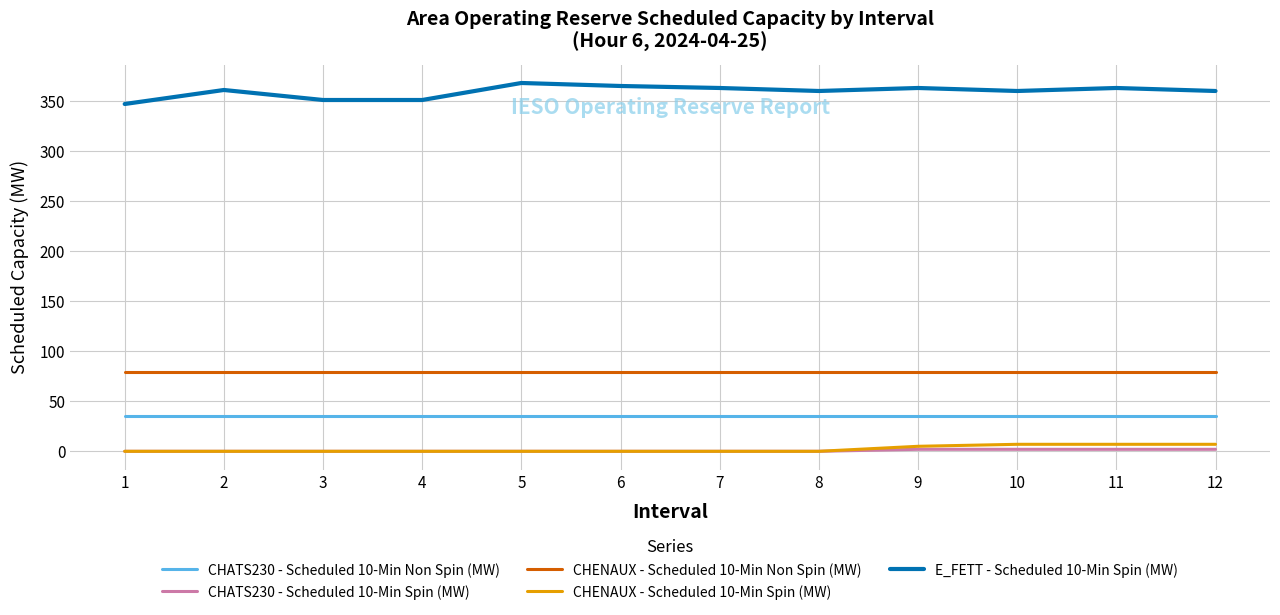

Which series has the widest spread of values?

E_FETT - Scheduled 10-Min Spin (MW)